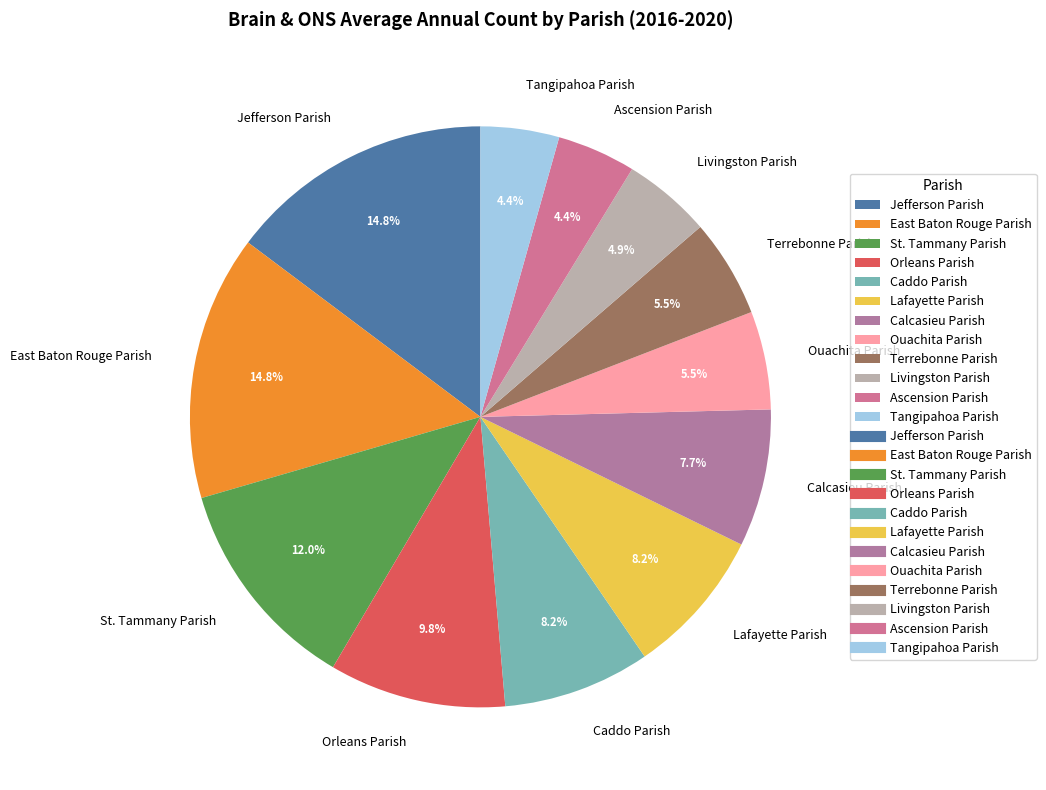

Does Ascension Parish account for over 50% of the chart?

No